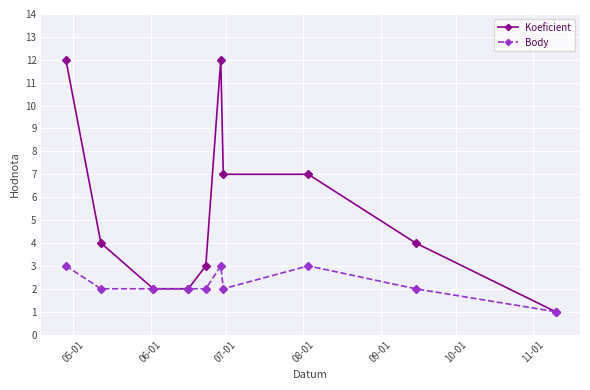

Which series has the widest spread of values?

Koeficient